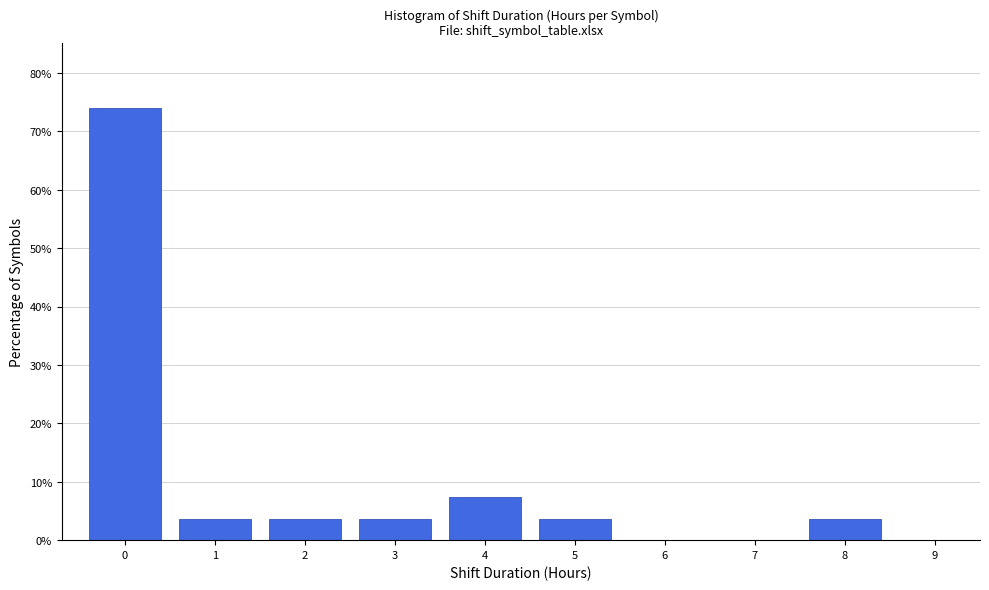

How tall is the bar that spans 0.5 to 1.5 on the x-axis? The values are not printed on the chart, so give them approximately, as read against the axis.

4